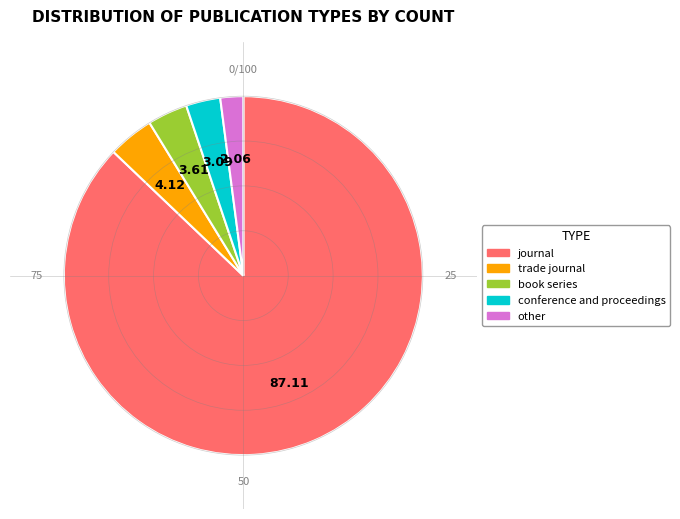

Which has a higher value, other or conference and proceedings?

conference and proceedings